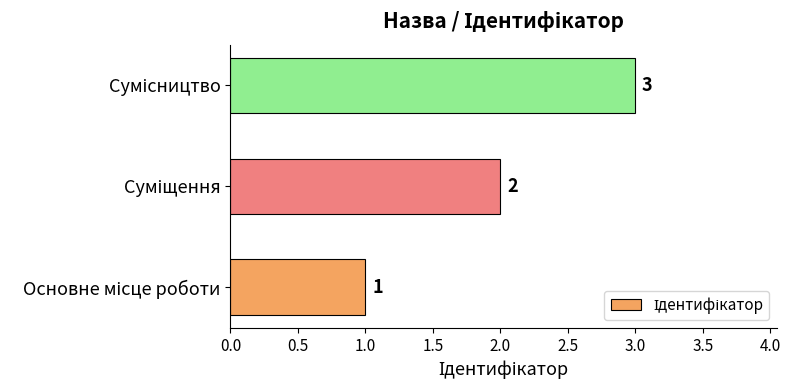

What is the maximum value shown in the chart?

3